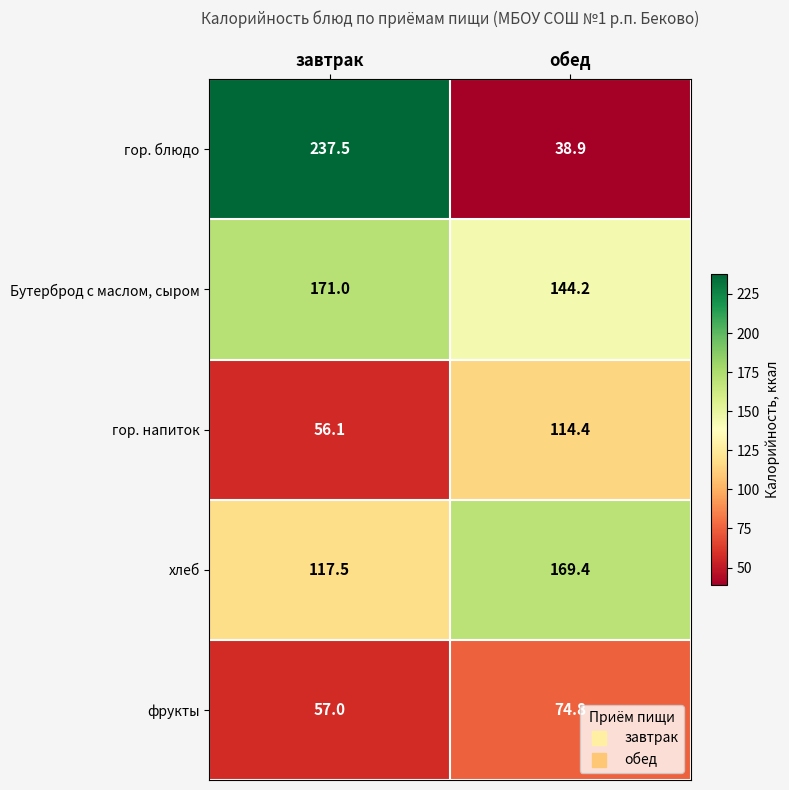

Which series has the largest total across all categories?

Бутерброд с маслом, сыром